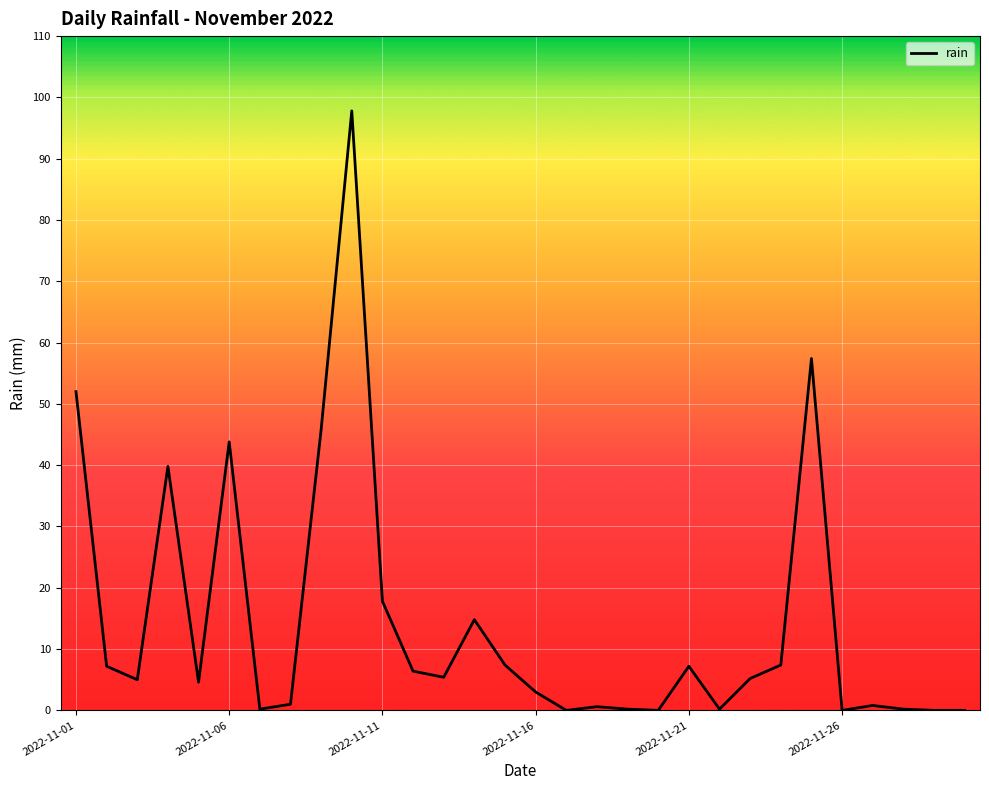

Does the chart have visible grid lines?

Yes